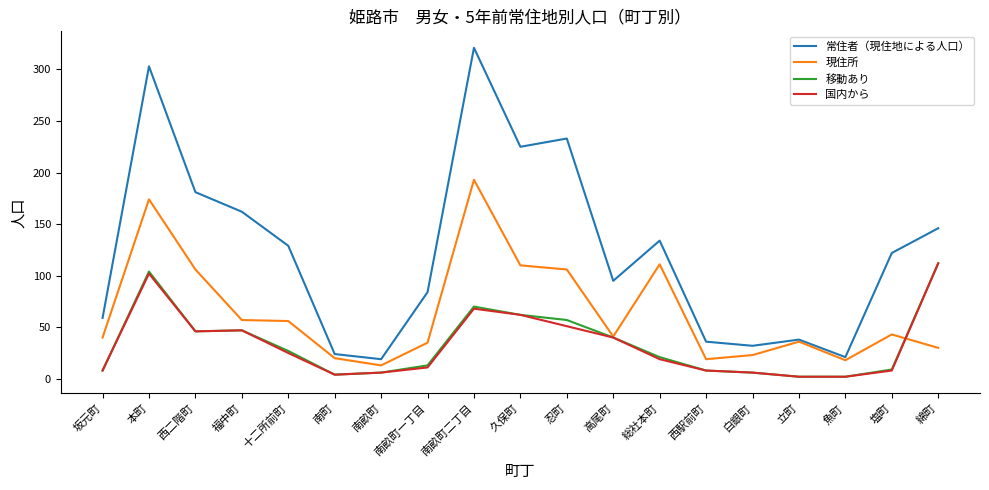

Which series changed the most between 西二階町 and 高尾町?

常住者（現住地による人口）